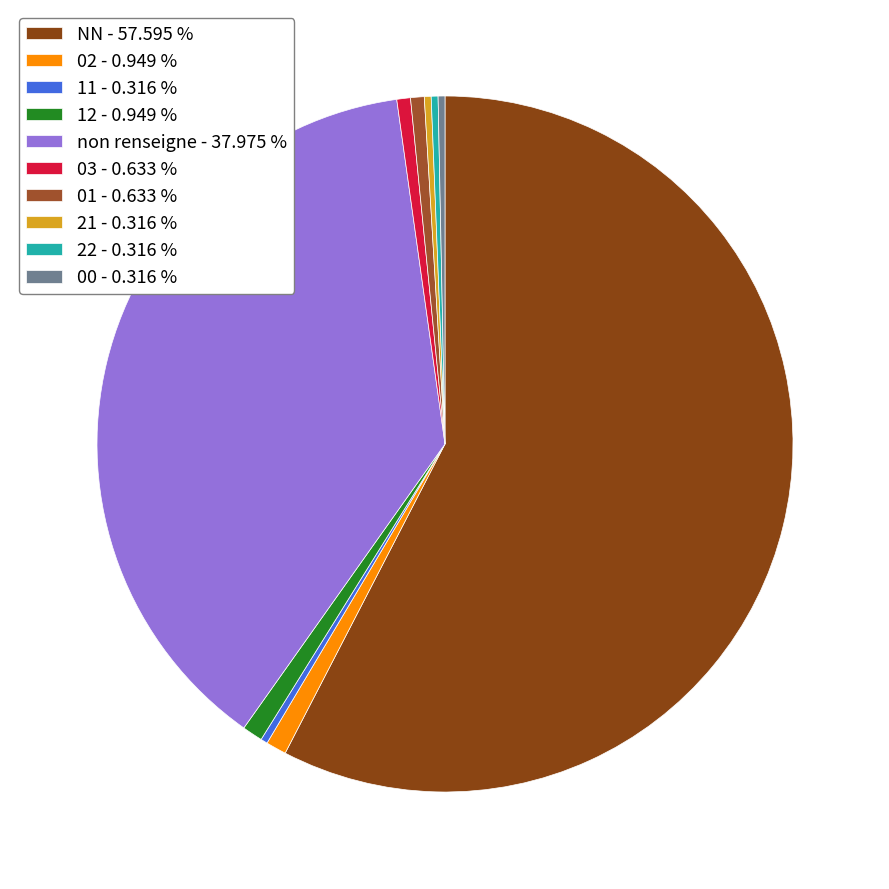

How many segments does this pie chart have?

10